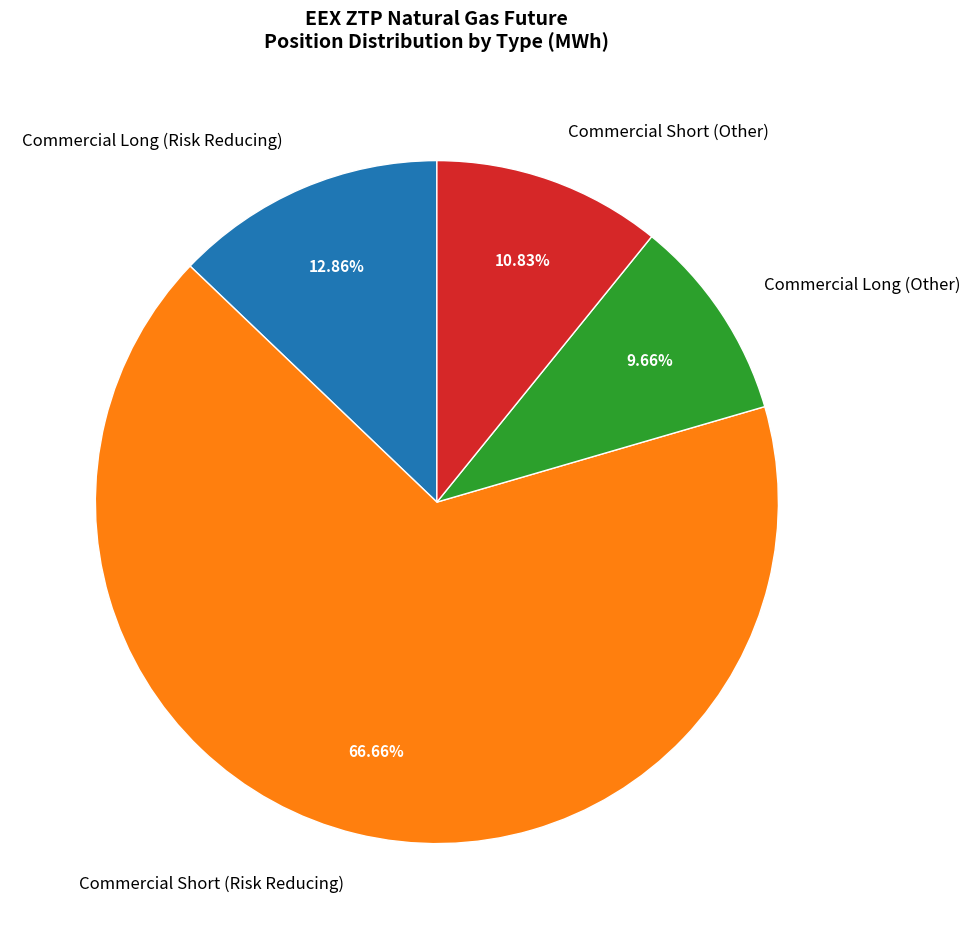

Count the number of slices in the pie.

4